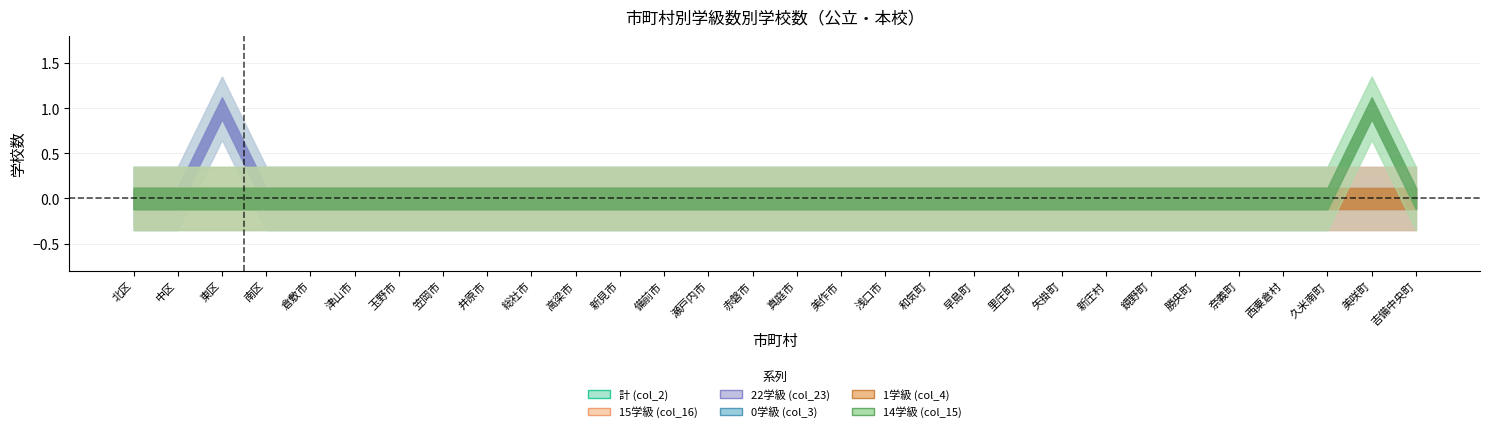

What is the sum of all 14学級 (col_15) values?

1